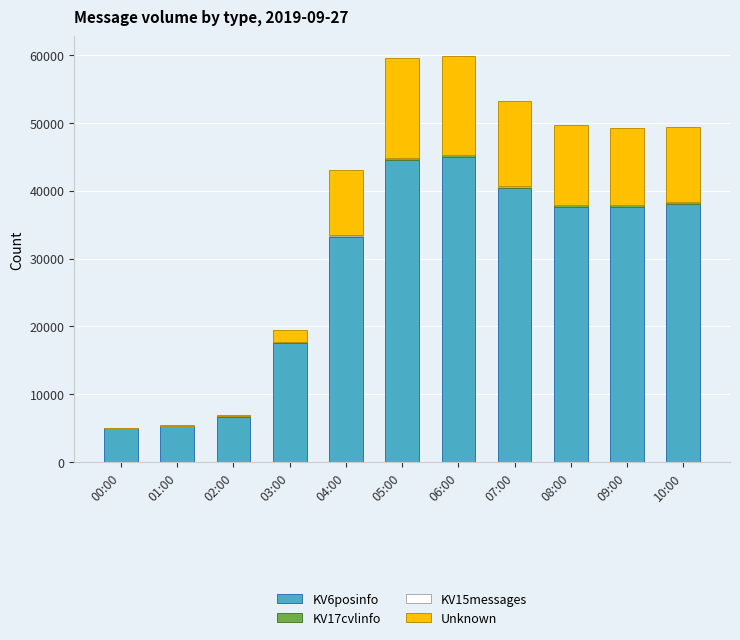

List the labels in order of KV6posinfo value, largest first.

06:00, 05:00, 07:00, 10:00, 08:00, 09:00, 04:00, 03:00, 02:00, 01:00, 00:00